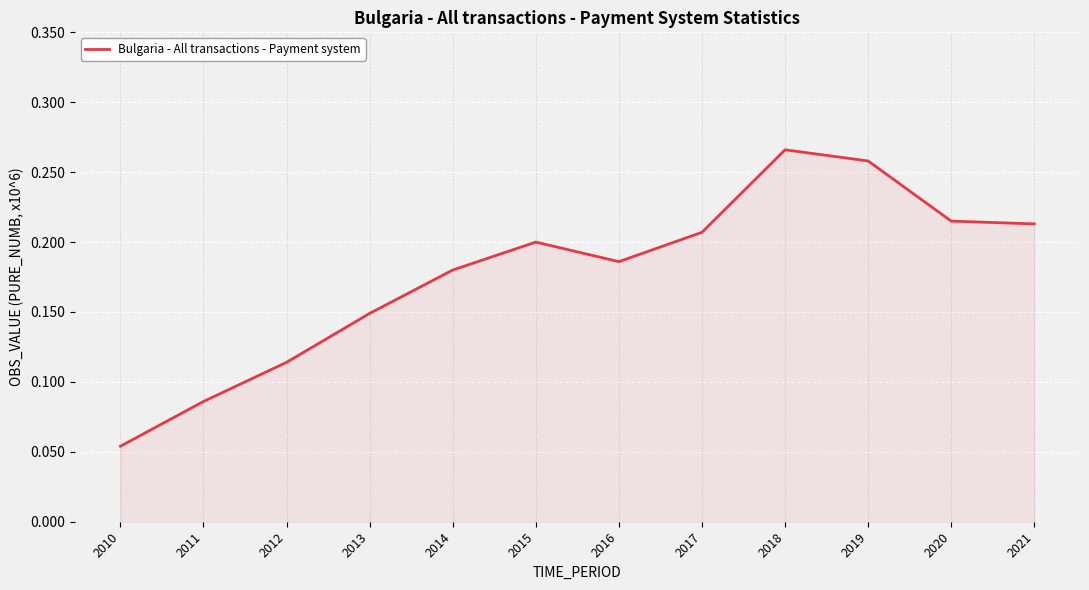

Which category has the highest value across all series?

2018